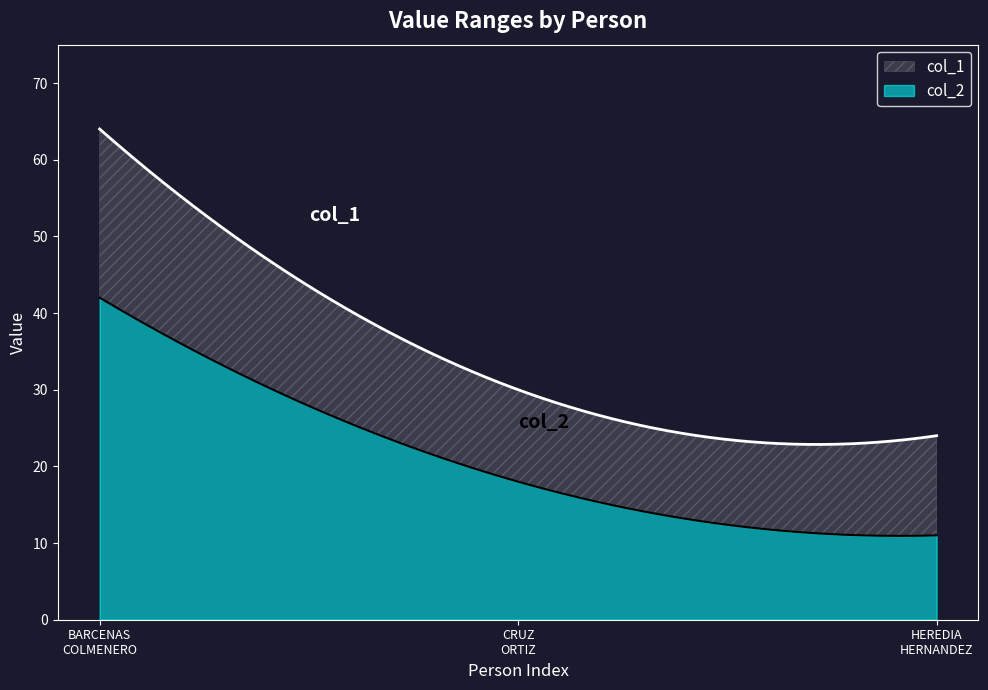

What is the minimum value for col_1?

24